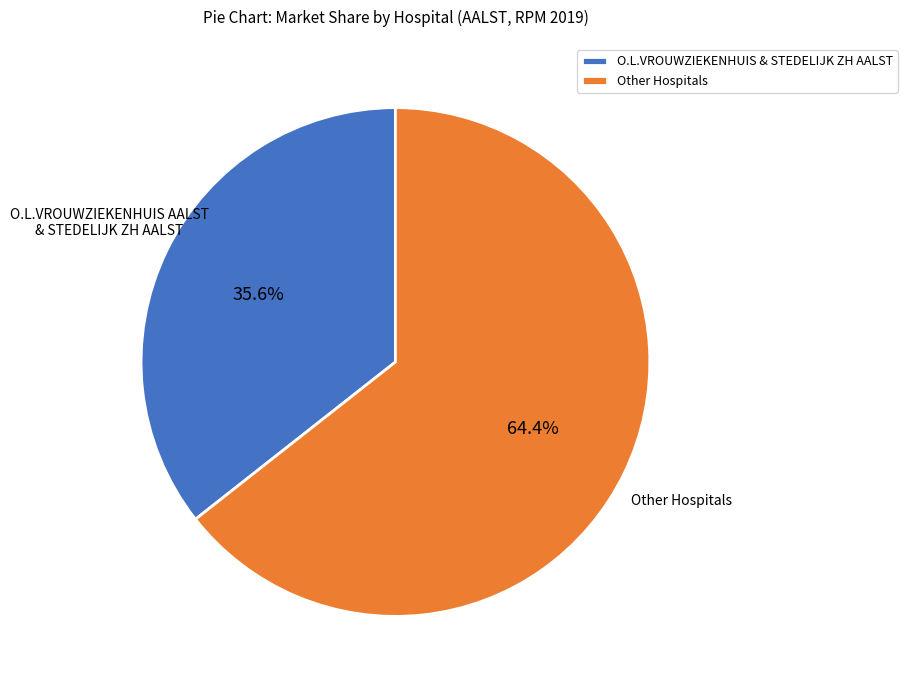

Do O.L.VROUWZIEKENHUIS & STEDELIJK ZH AALST and Other Hospitals together represent more than half of the pie?

Yes